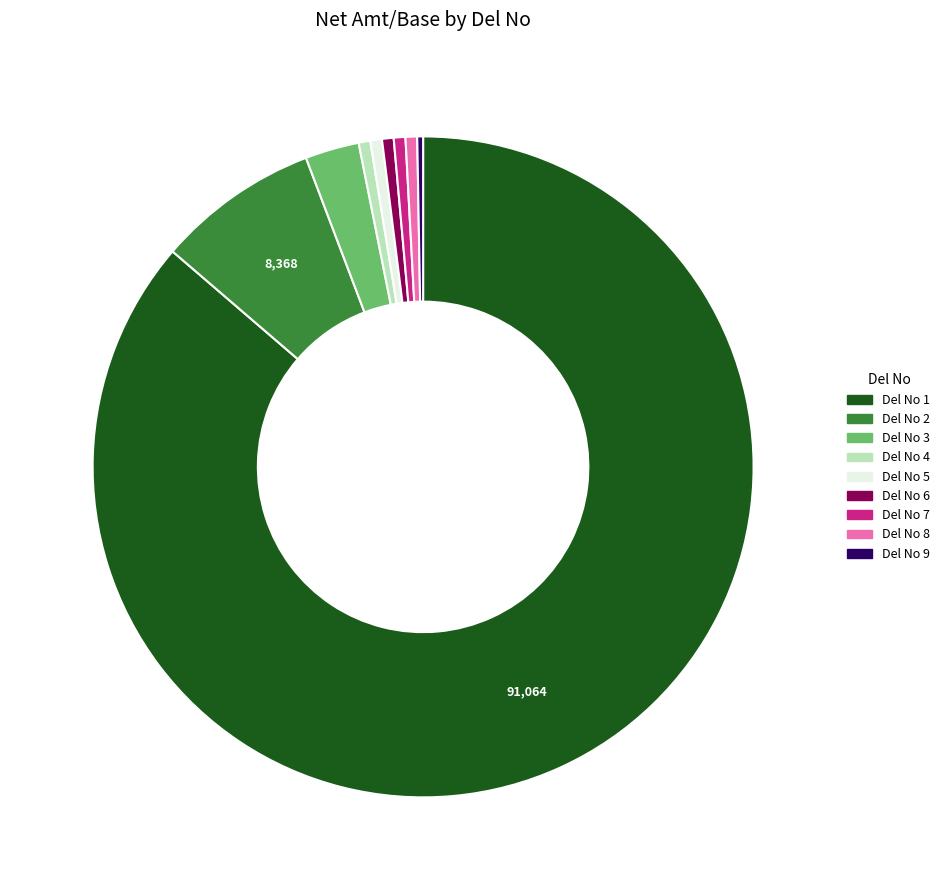

Count the number of slices in the pie.

9